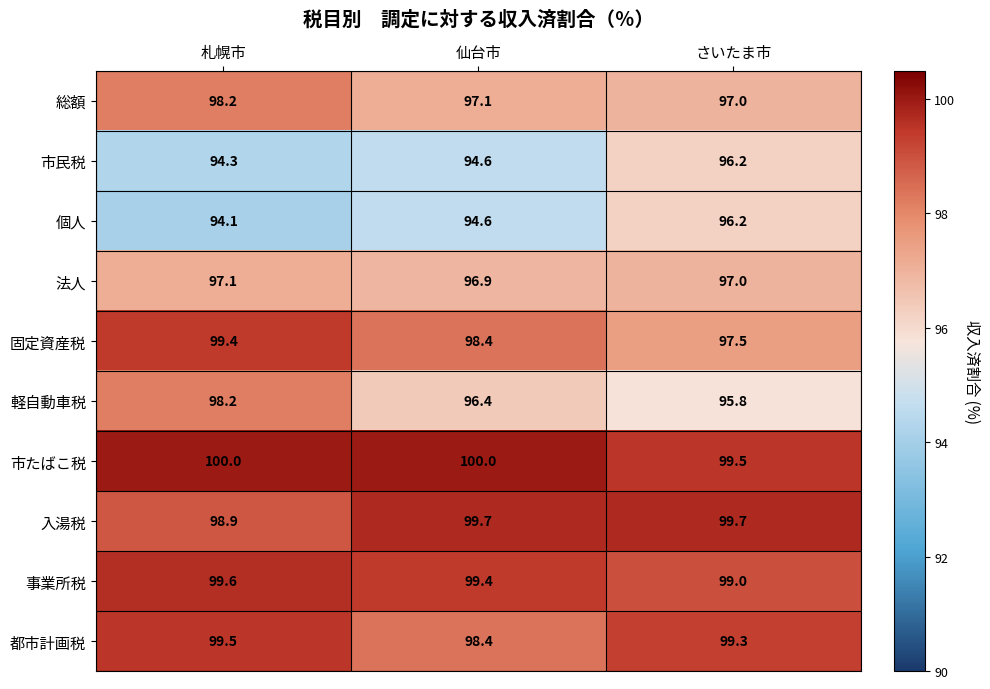

What is the sum of the 法人 values at 仙台市 and さいたま市?

193.9